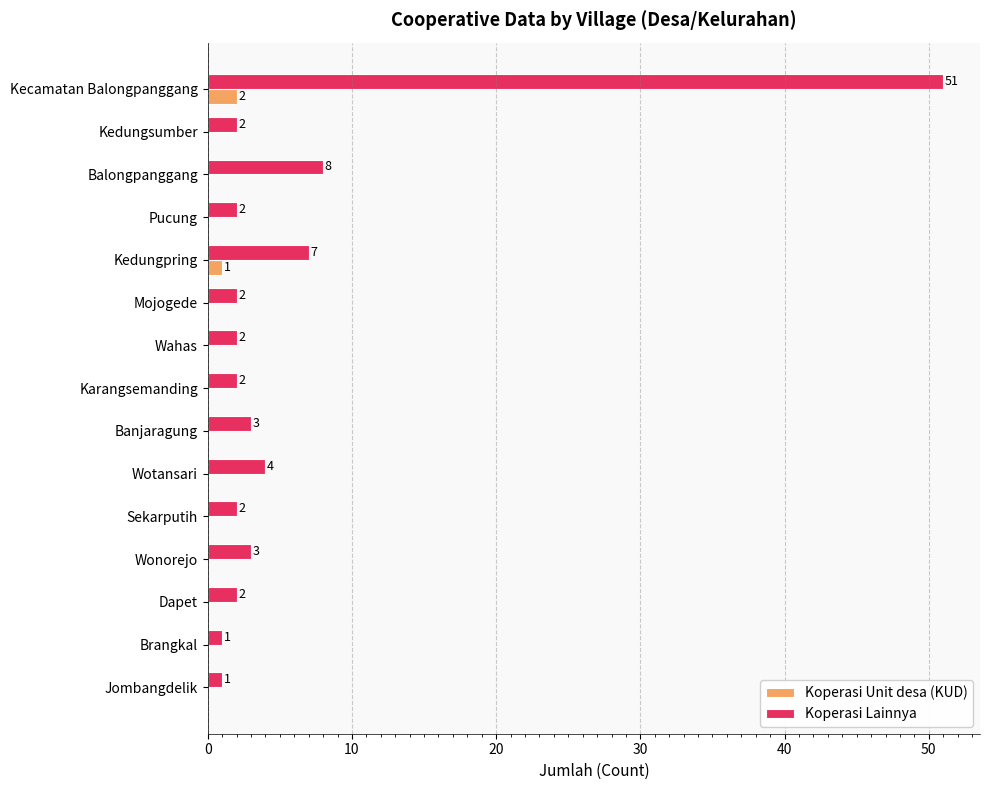

Is the value of Koperasi Lainnya at Kedungpring greater than the value of Koperasi Unit desa (KUD) at Kedungpring?

Yes